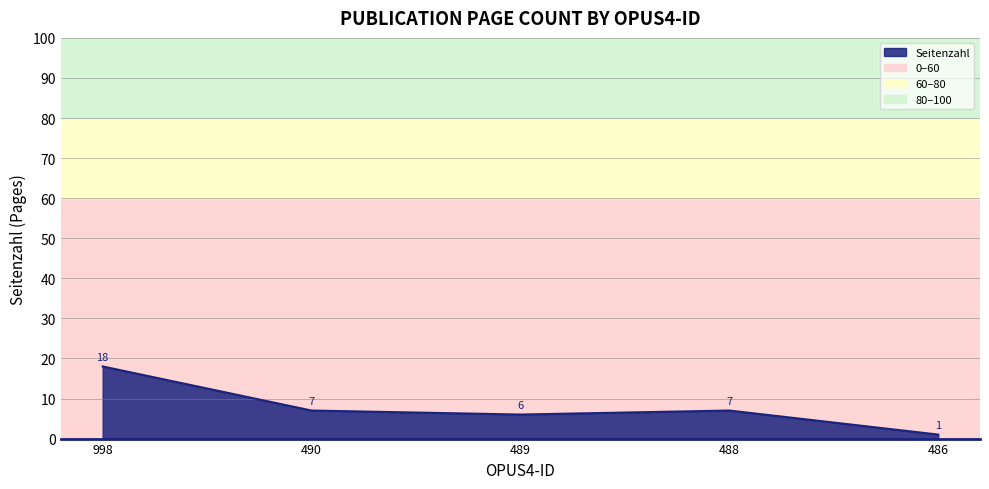

Reading left to right, list all the values displayed in this chart.

998=18	490=7	489=6	488=7	486=1